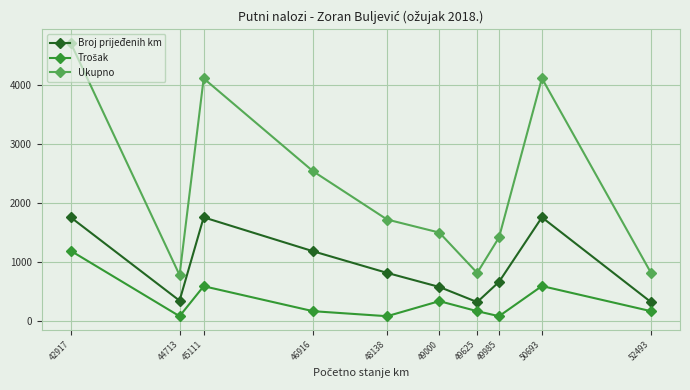

True or false: Ukupno and Broj prijeđenih km intersect in this chart.

False